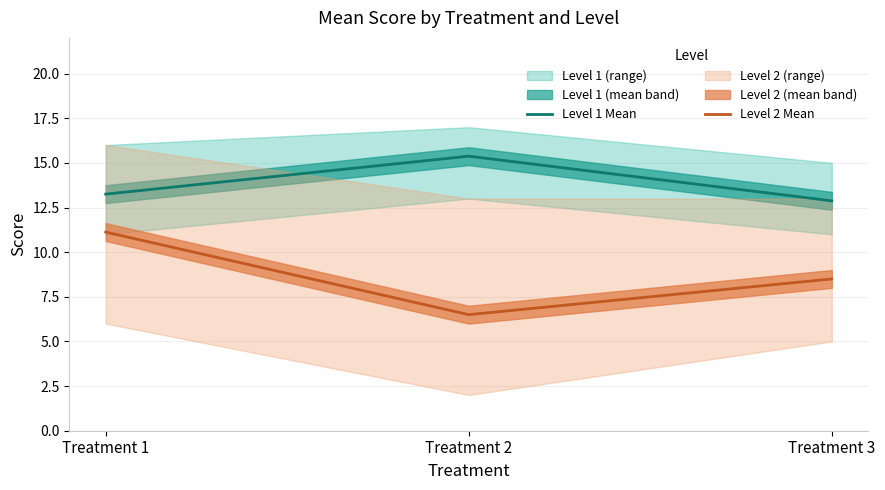

Rank the categories by Level 1 Mean value from lowest to highest.

Treatment 3, Treatment 1, Treatment 2